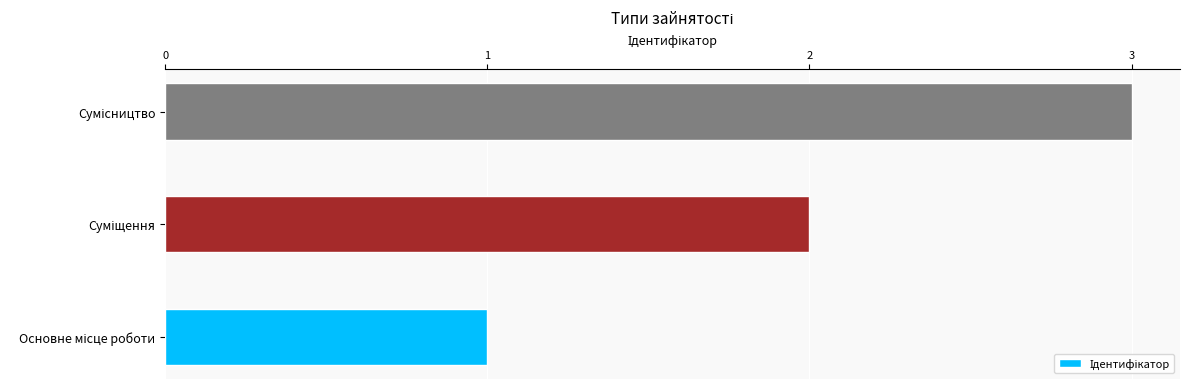

How many data points are less than 2?

1